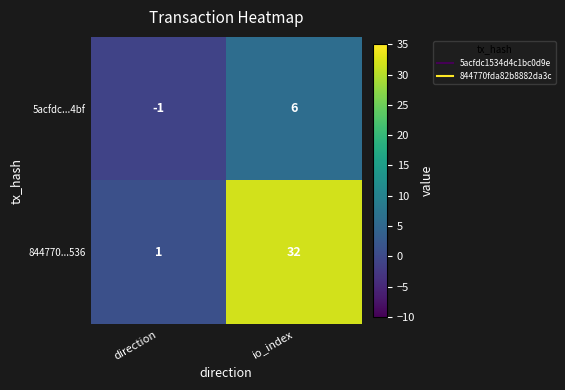

List the series in order of their peak value, highest first.

844770...536, 5acfdc...4bf